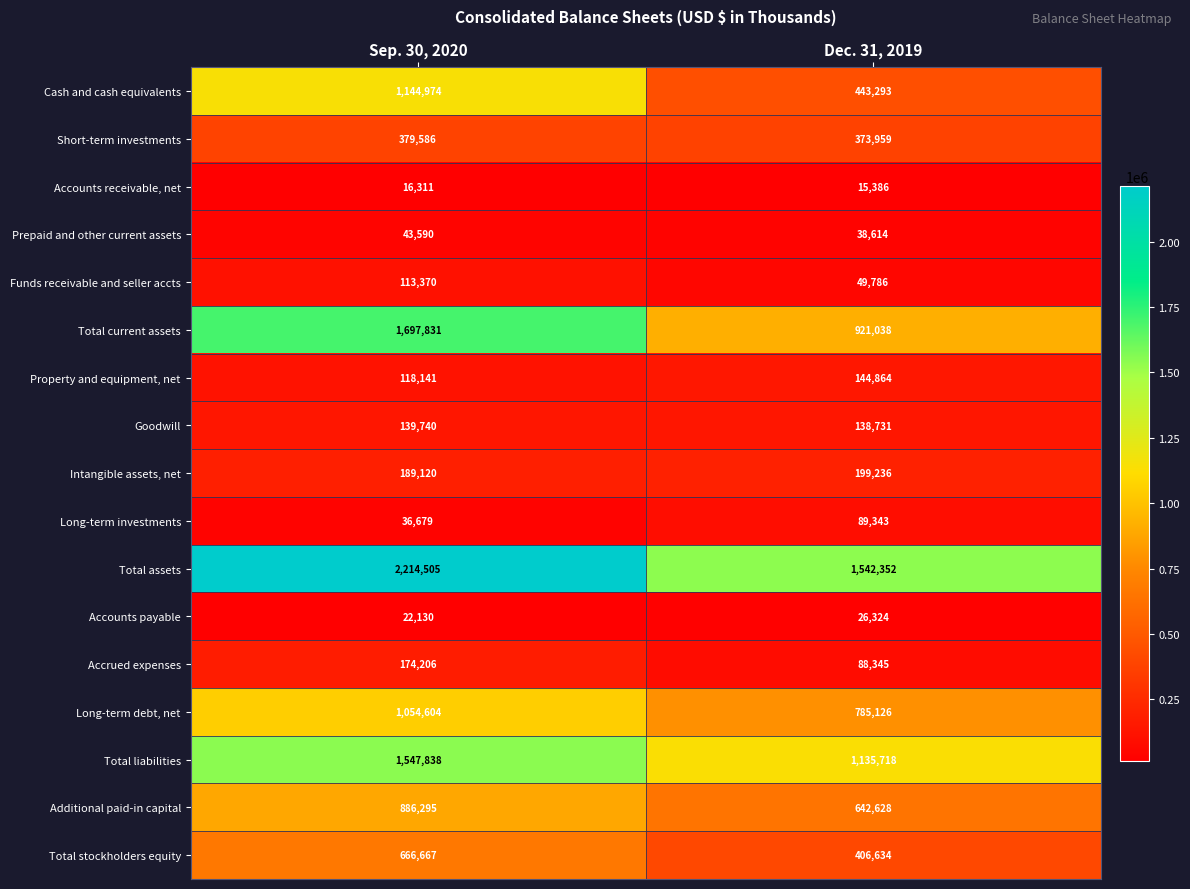

What is the maximum value shown in the chart?

2214505